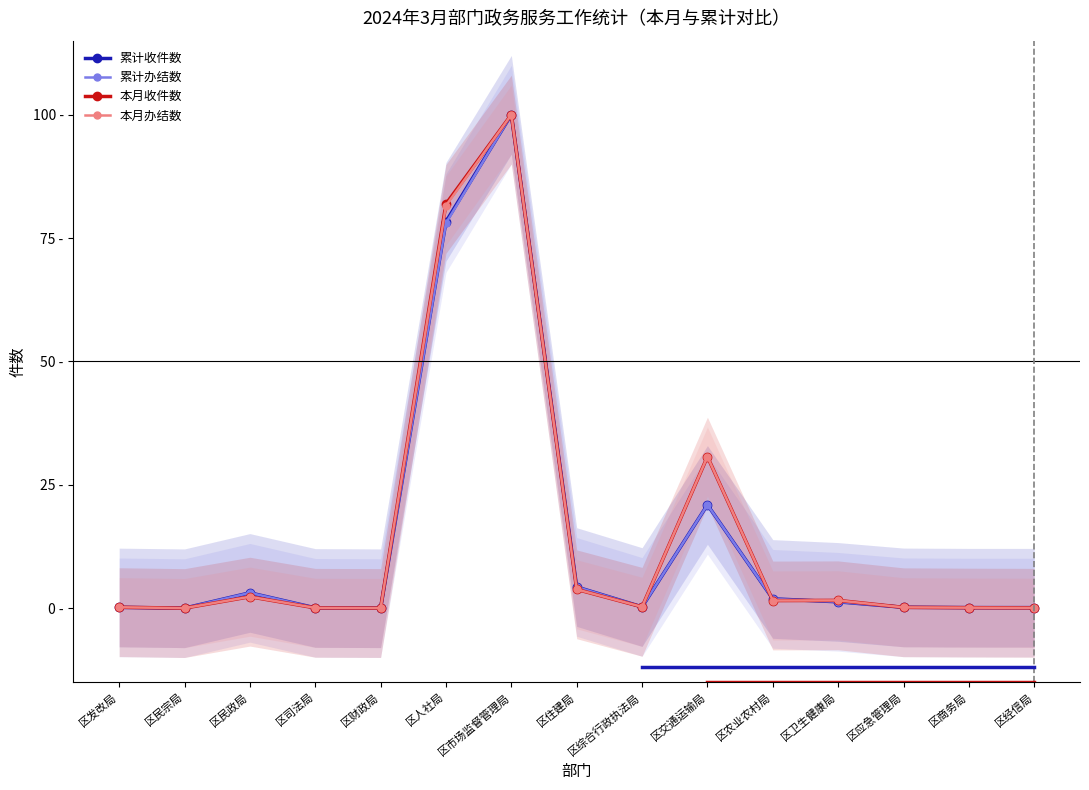

True or false: 本月收件数 has more than 0 points higher than both neighbors.

True